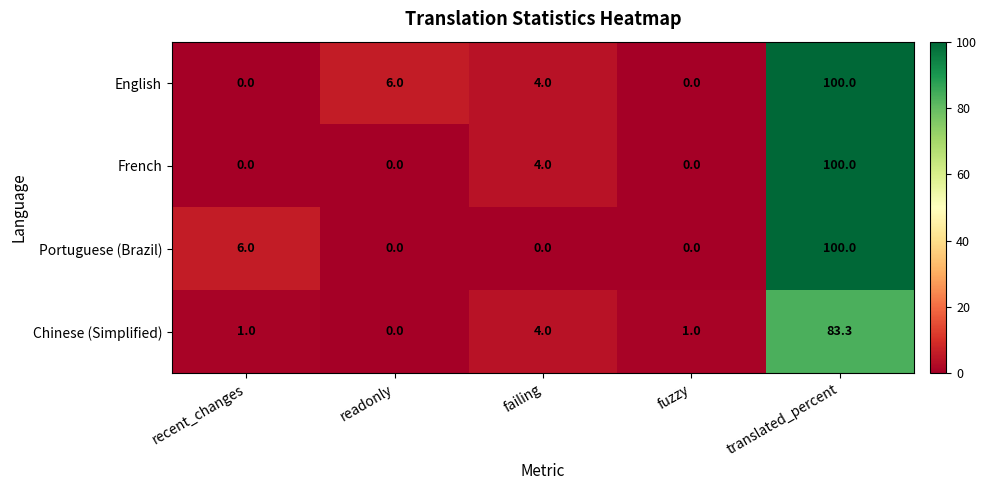

What is the difference between the second highest and minimum values in the Chinese (Simplified) series?

4.0